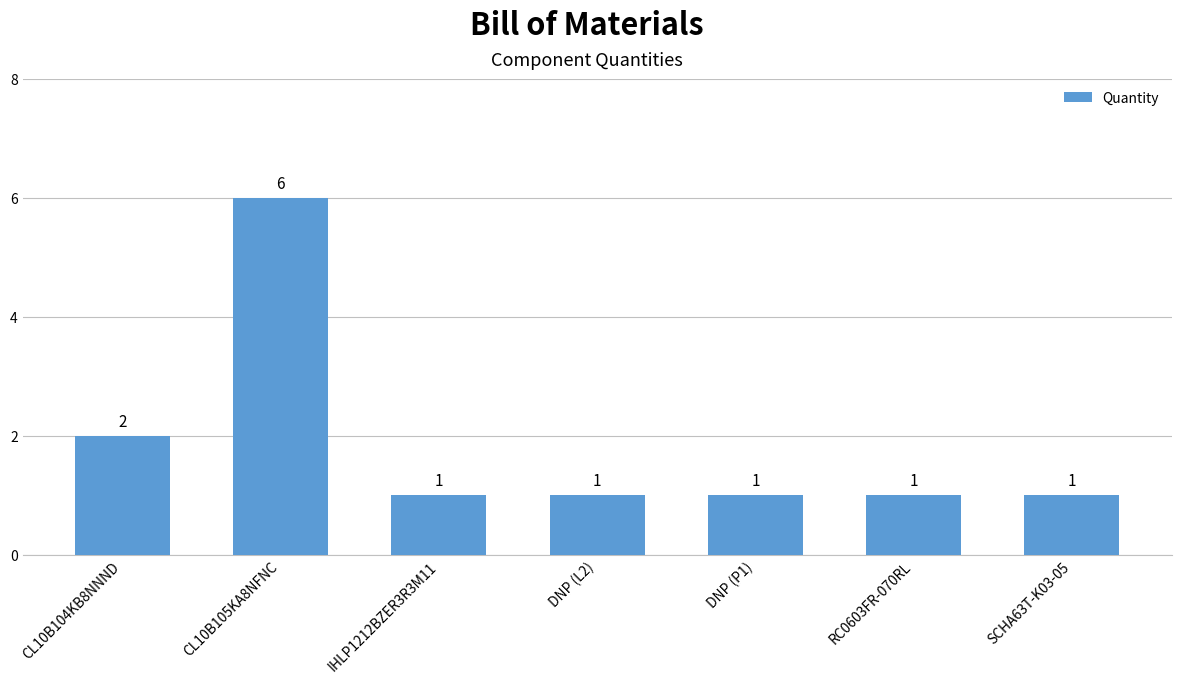

What is the sum of the values at CL10B105KA8NFNC and CL10B104KB8NNND?

8